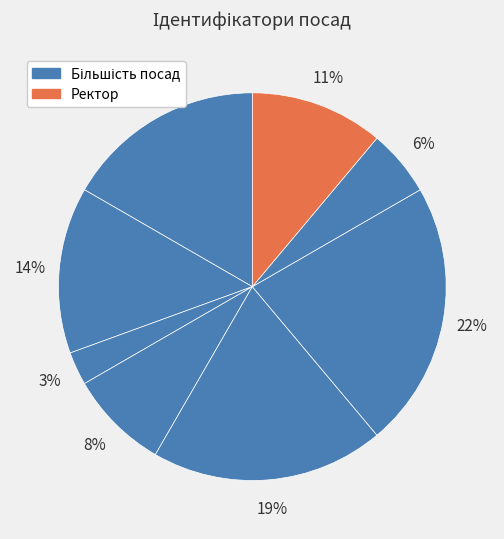

Count the number of slices in the pie.

8